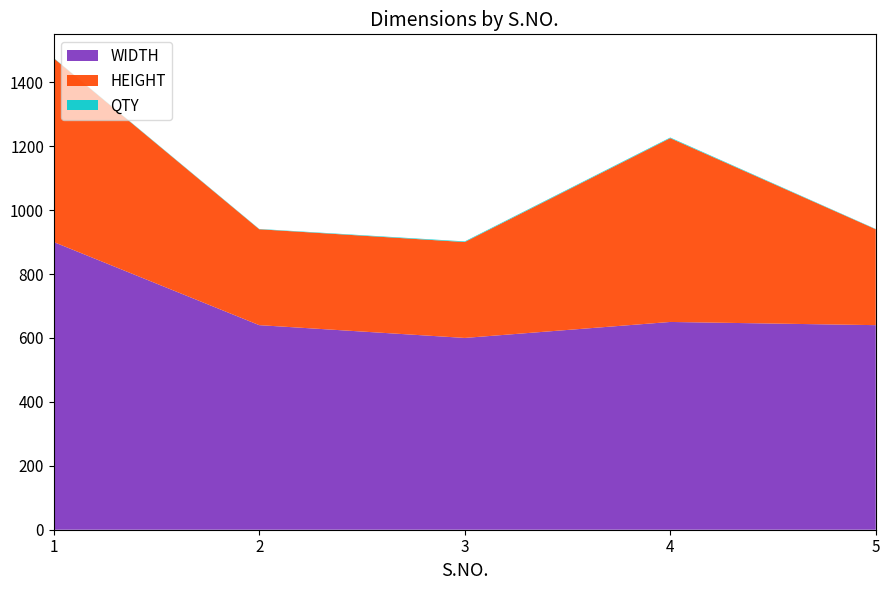

Reading right to left, extract all data points from this chart.

WIDTH: 640	650	600	640	900
HEIGHT: 300	575	300	300	575
QTY: 1	2	2	1	1